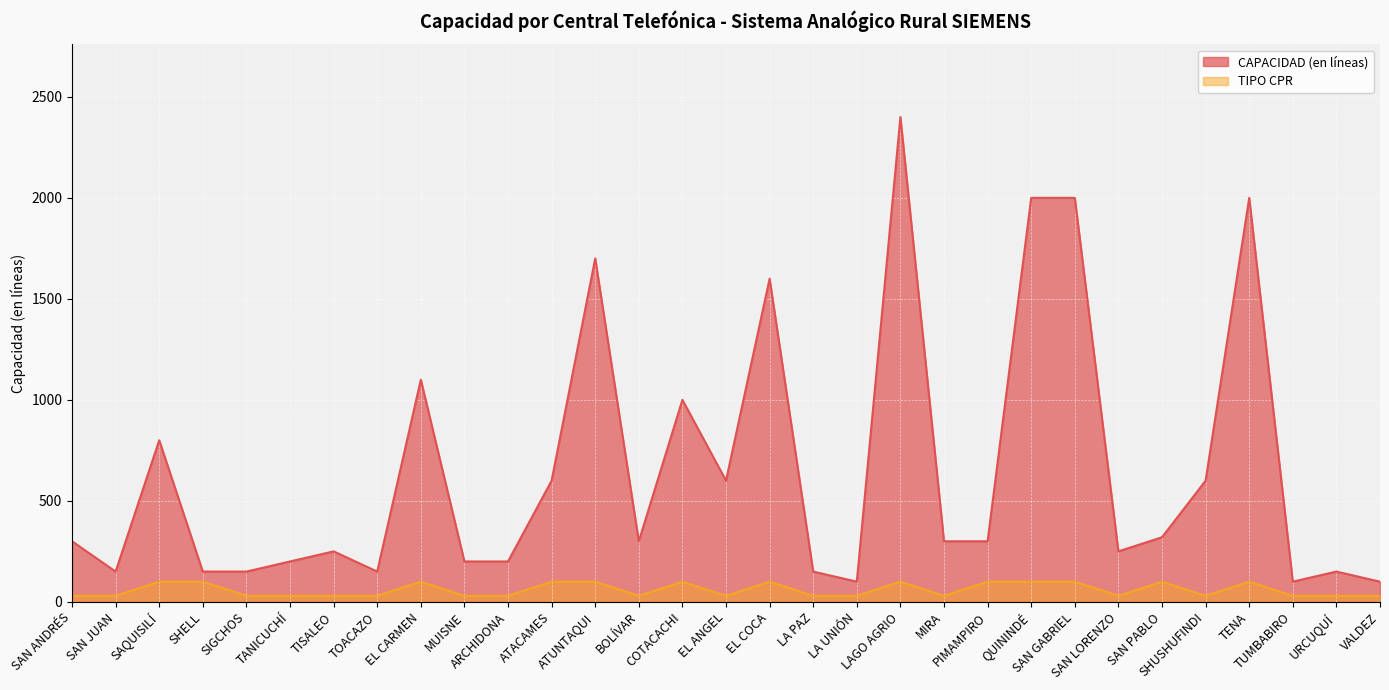

What is the label of the 13th point from the left?

ATUNTAQUI